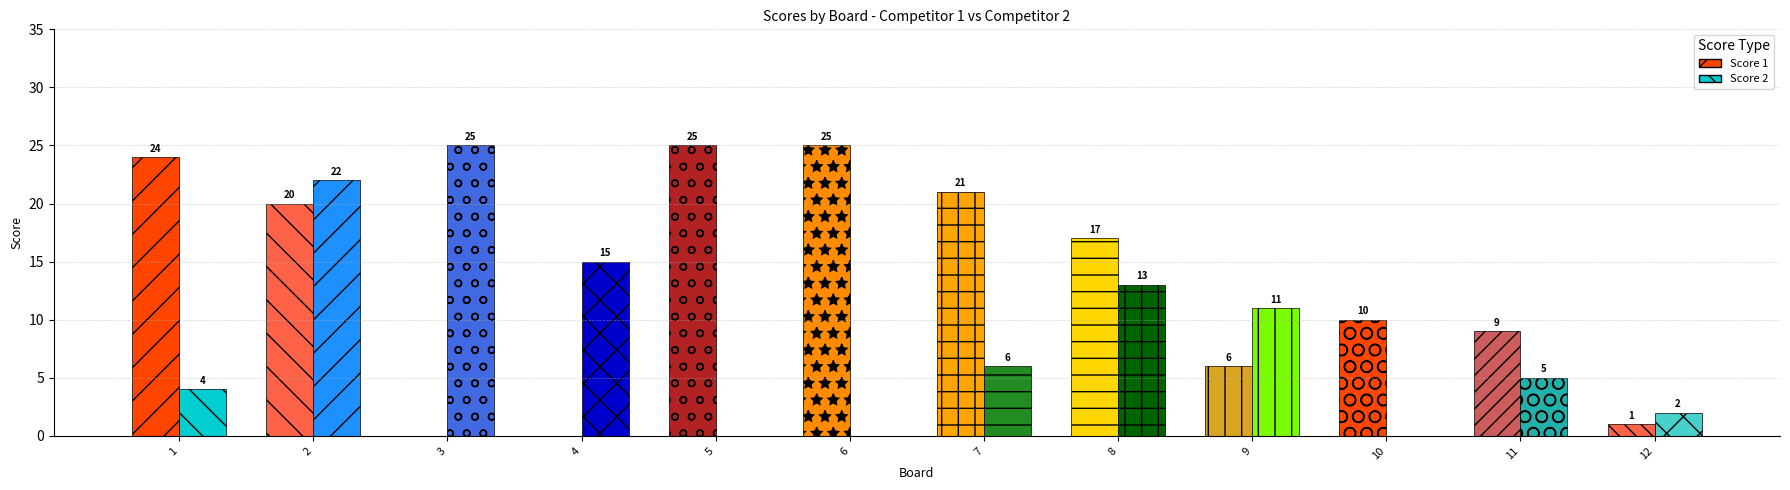

Which series has the largest range (max minus min)?

Score 1